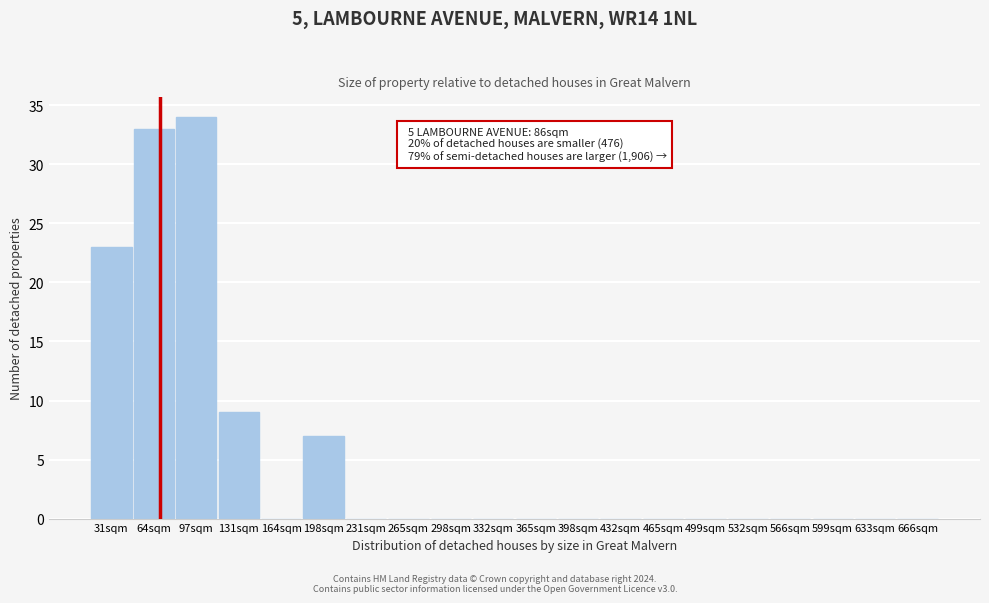

Reading right to left, what are all the values shown in this chart?

666sqm=0	633sqm=0	599sqm=0	566sqm=0	532sqm=0	499sqm=0	465sqm=0	432sqm=0	398sqm=0	365sqm=0	332sqm=0	298sqm=0	265sqm=0	231sqm=0	198sqm=7	164sqm=0	131sqm=9	97sqm=34	64sqm=33	31sqm=23